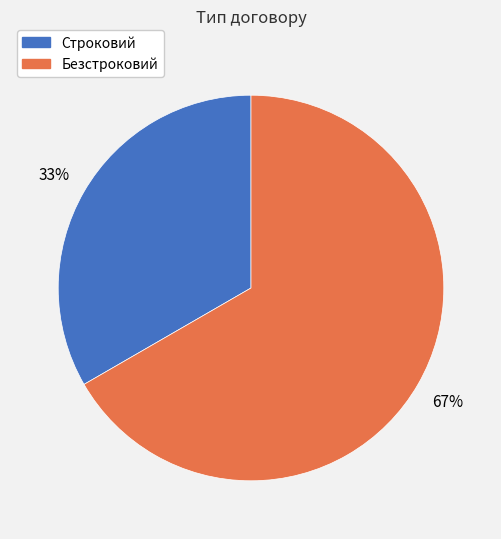

Which slice is the smallest?

Строковий